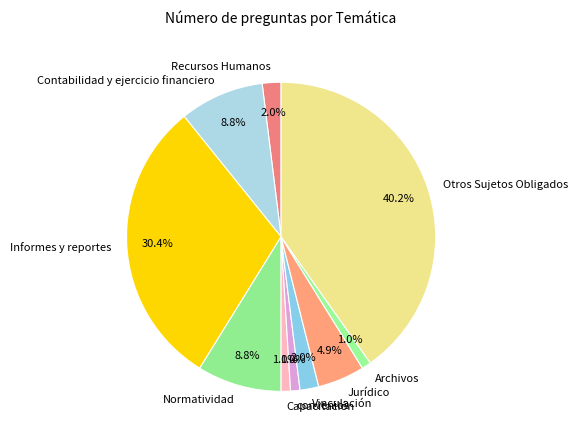

To the nearest percent, what is the difference between the largest and smallest slice percentages?

39%